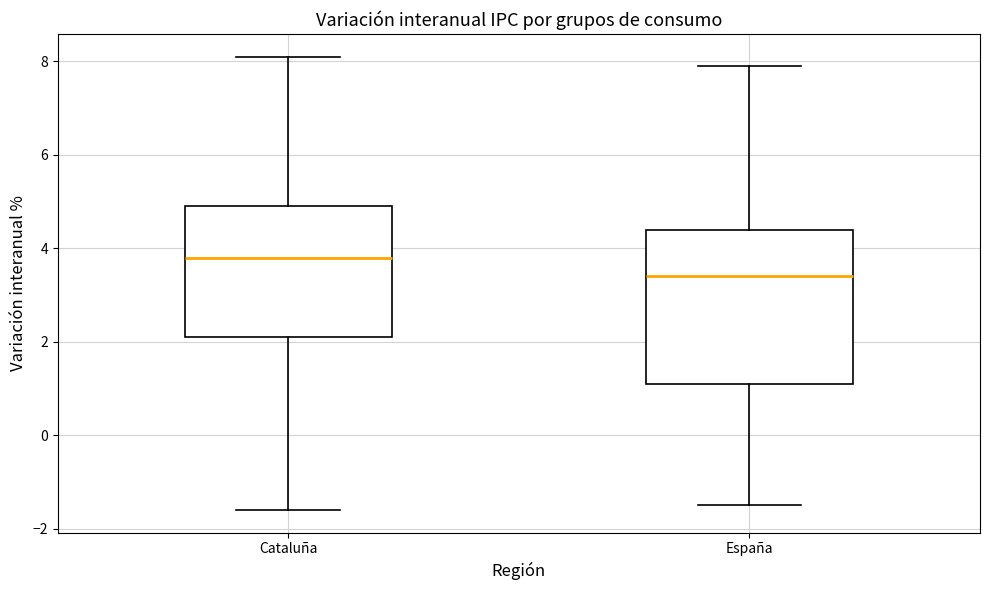

Where does the upper whisker of the box for España end on the y-axis? The values are not printed on the chart, so give them approximately, as read against the axis.

8.0